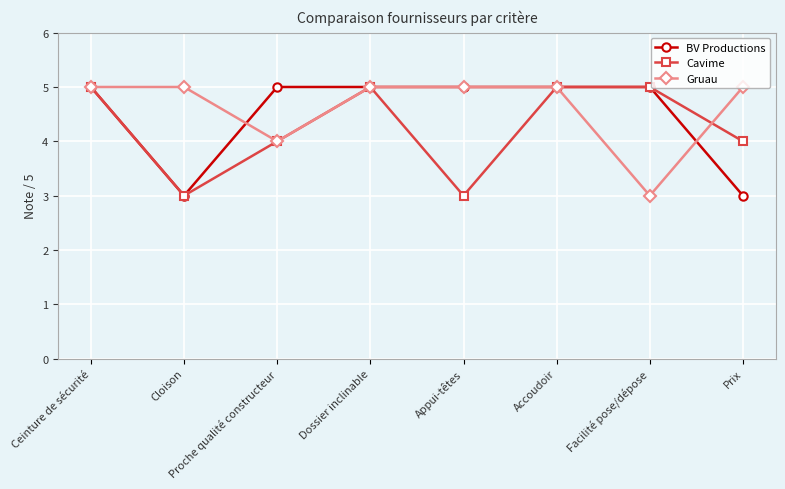

What is the minimum value for Gruau?

3